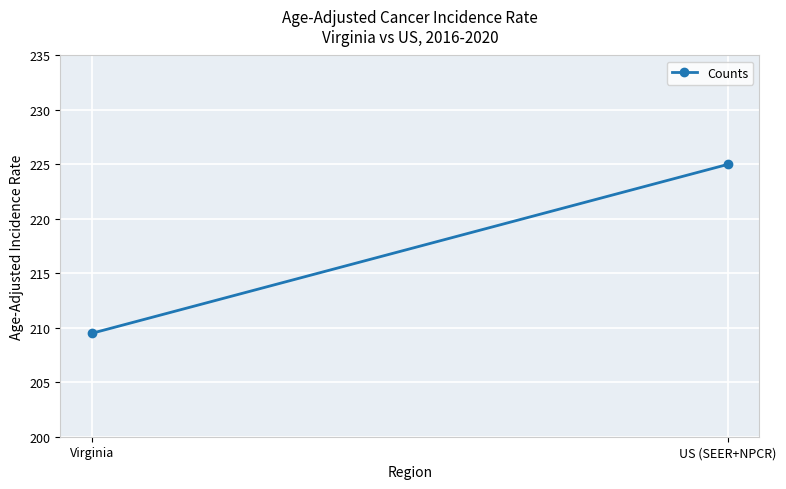

Between US (SEER+NPCR) and Virginia, which is larger?

US (SEER+NPCR)